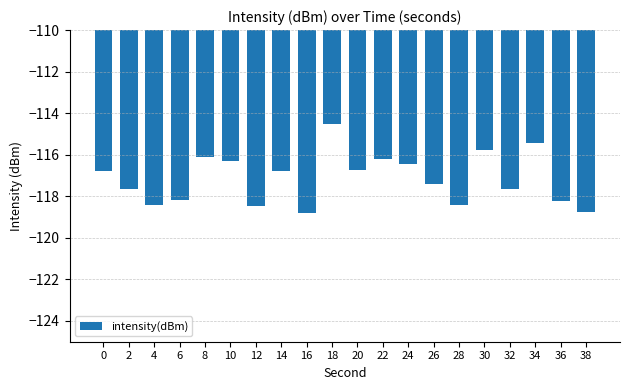

How many distinct data groups are displayed?

1